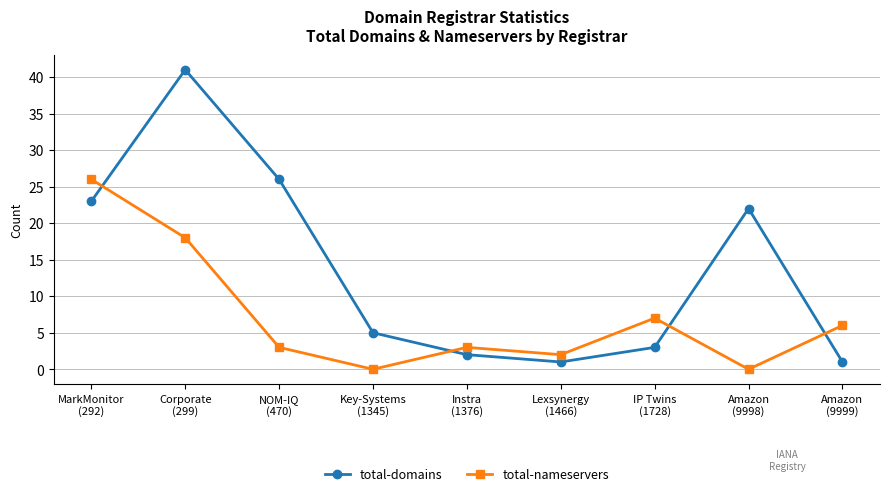

Rank the series at Amazon
(9998) from highest to lowest value.

total-domains, total-nameservers